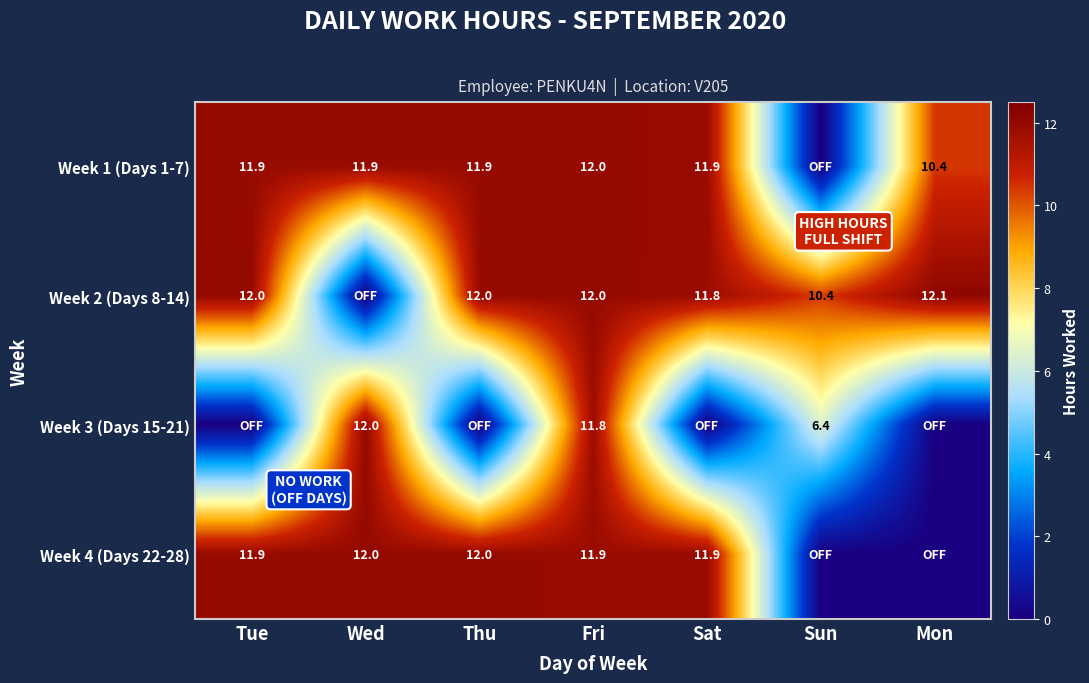

Is it true that Week 2 (Days 8-14) equals 6.3 at Tue?

False